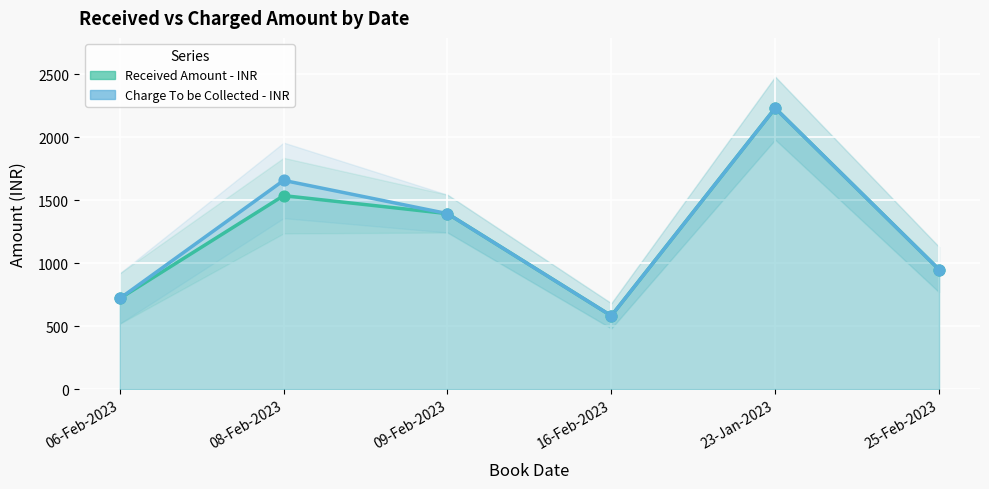

Which series reaches the maximum Y coordinate?

Received Amount - INR